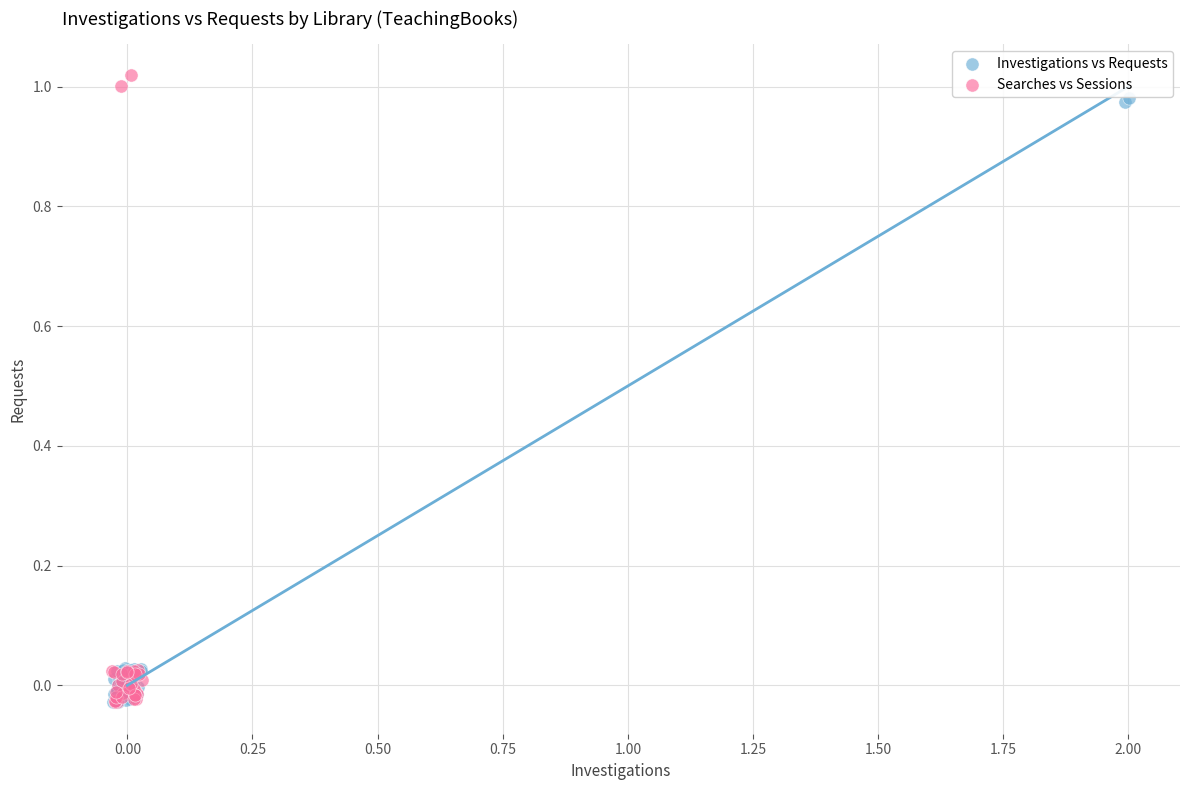

Which series contains the highest Y value?

Searches vs Sessions